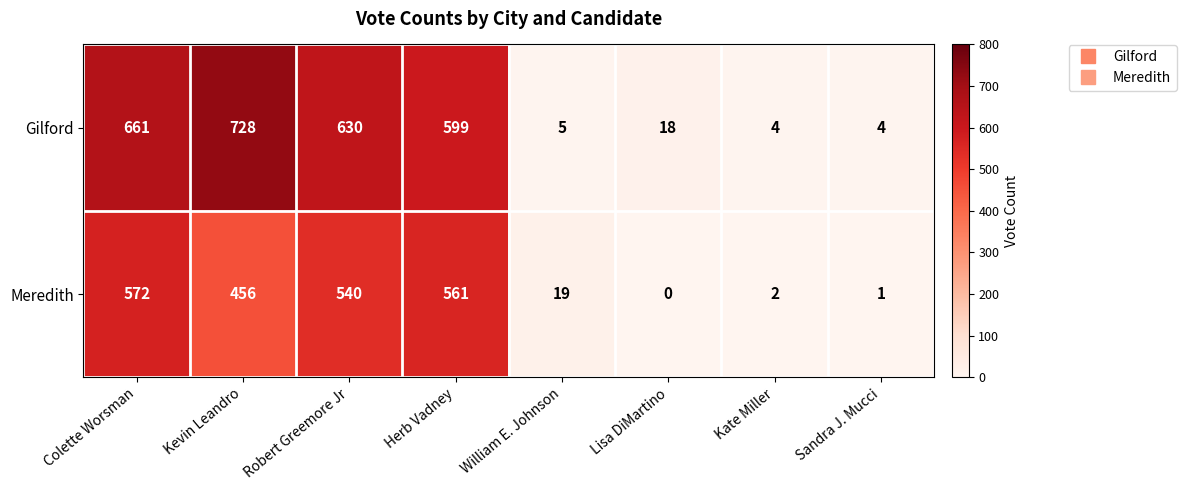

Which category has the lowest value in the Meredith series?

Lisa DiMartino